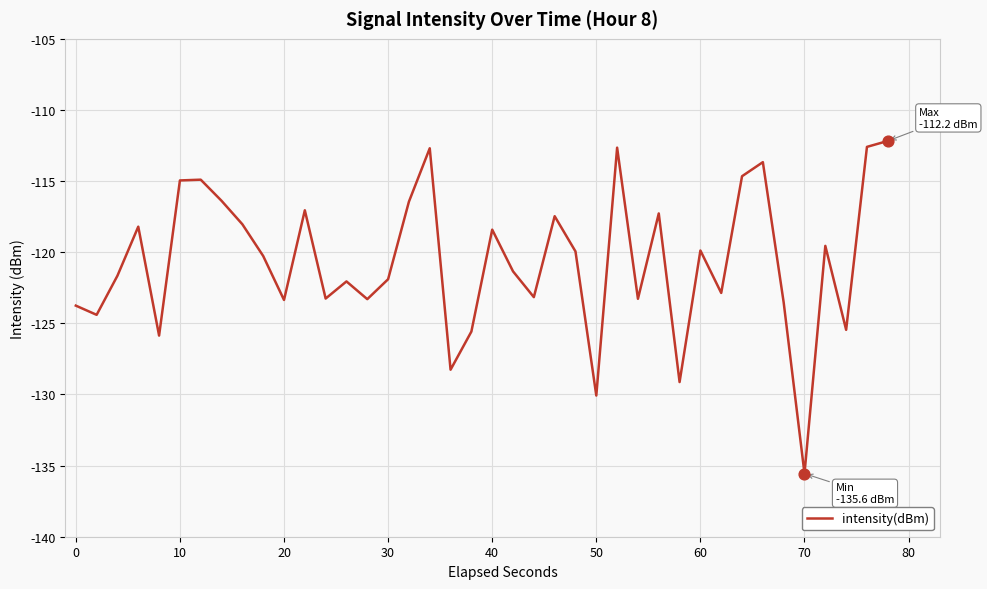

What is the difference between the maximum and minimum values?

23.4